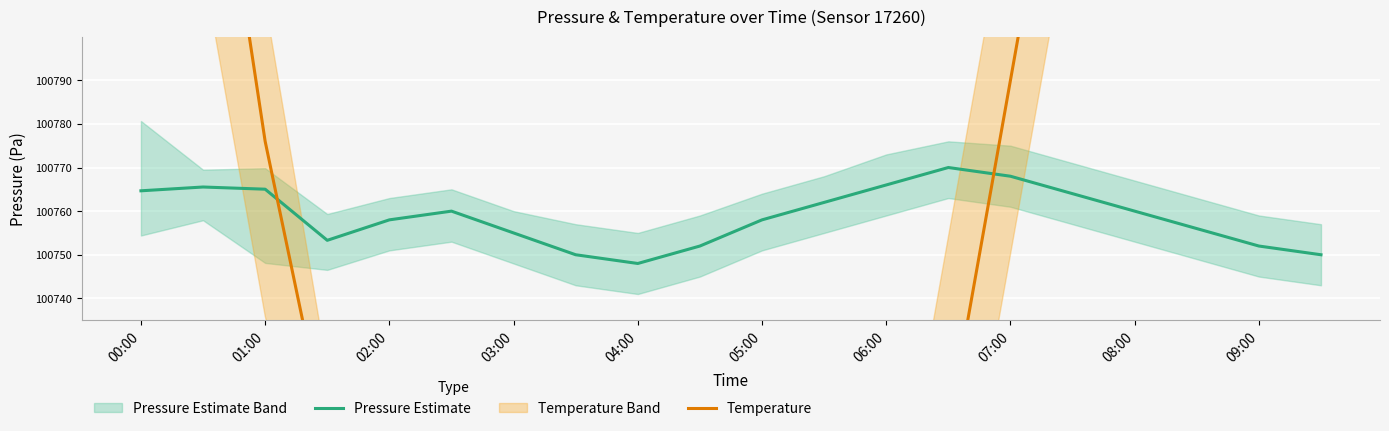

At which label does Pressure Estimate reach its minimum?

04:00